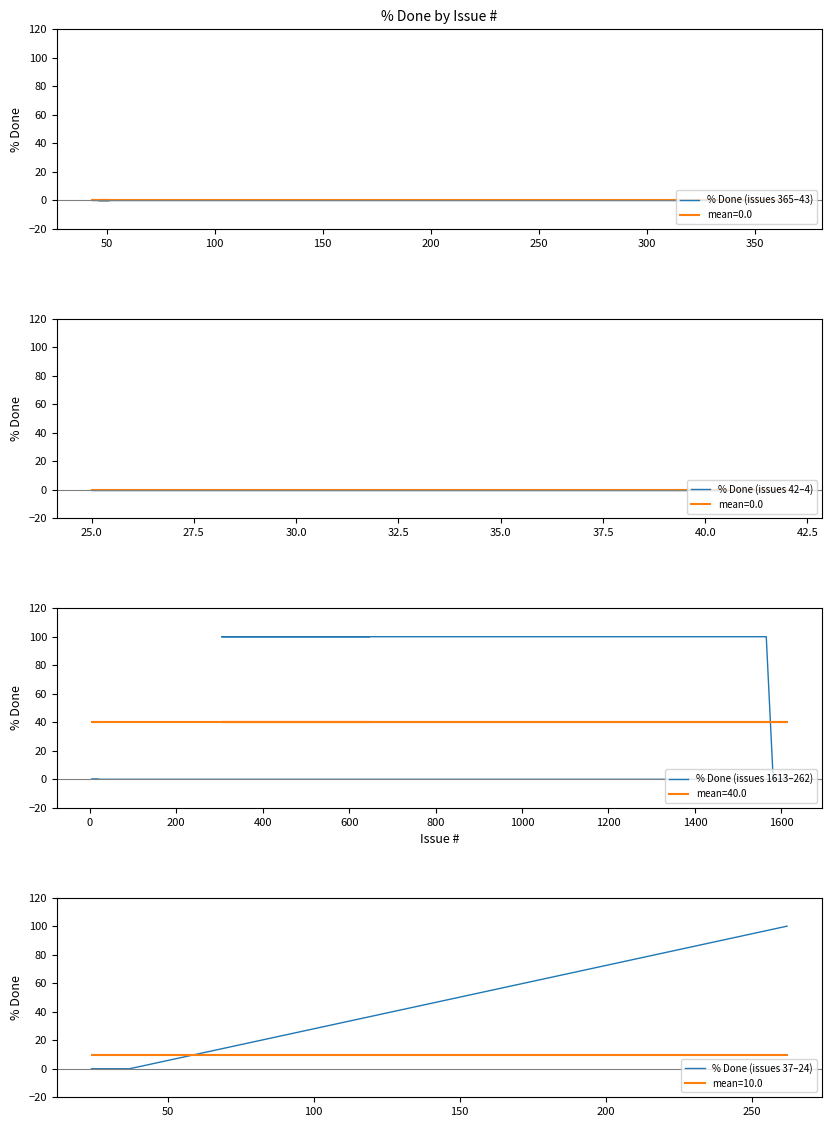

Reading right to left, extract all data points from this chart.

% Done (issues 365–43): 0	0	0	0	0	0	0	0	0	0
% Done (issues 42–4): 0	0	0	0	0	0	0	0	0	0
% Done (issues 1613–262): 100	100	100	100	0	0	0	0	0	0
% Done (issues 37–24): 0	0	0	0	0	0	0	0	0	100